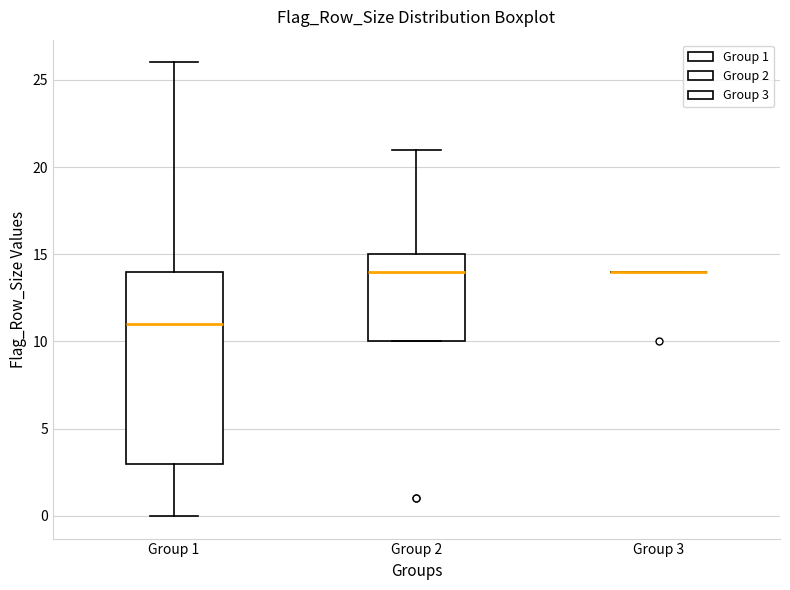

Reading left to right, read every box against the y-axis: the position of its median line, the range the box covers, and the ends of its whiskers. The values are not printed on the chart, so give them approximately, as read against the axis.

Group 1: median 11, box 3 to 14, whiskers 0 to 26
Group 2: median 14, box 10 to 15, whiskers 10 to 21
Group 3: box collapsed to a line at 14, whiskers 14 to 14